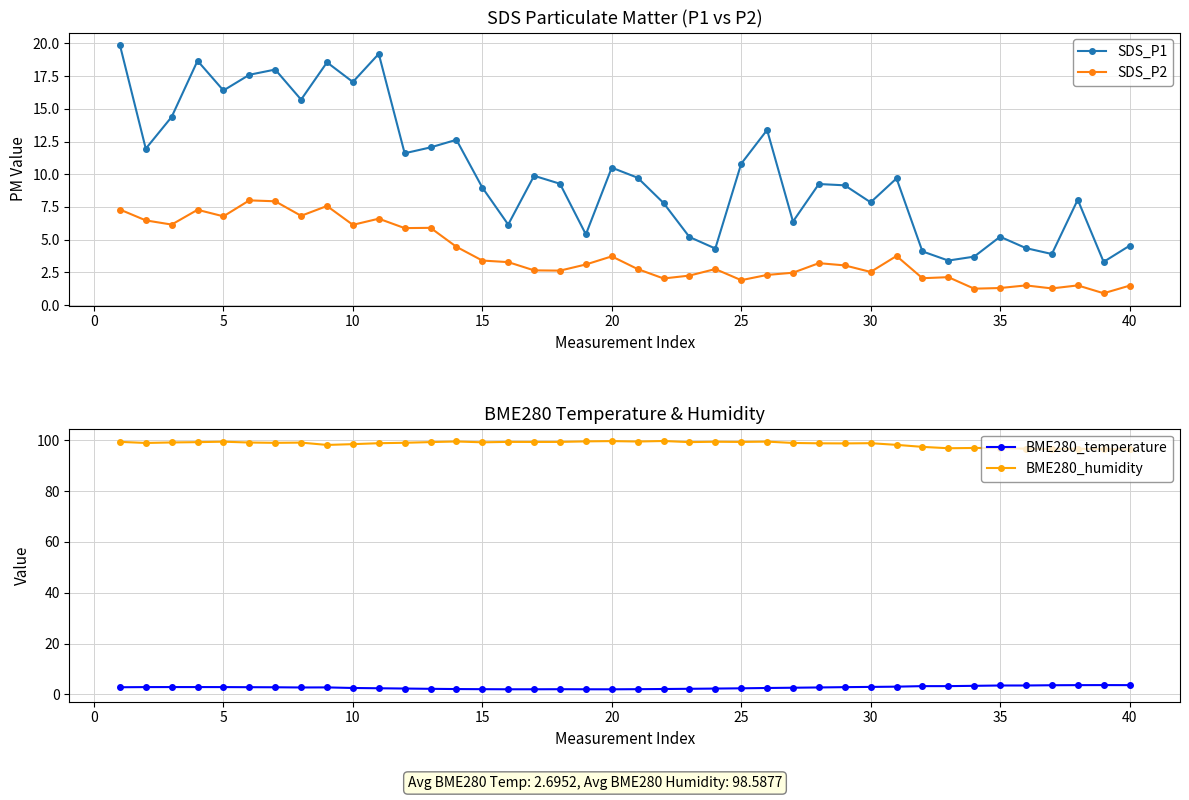

True or false: BME280_temperature and BME280_humidity intersect in this chart.

False